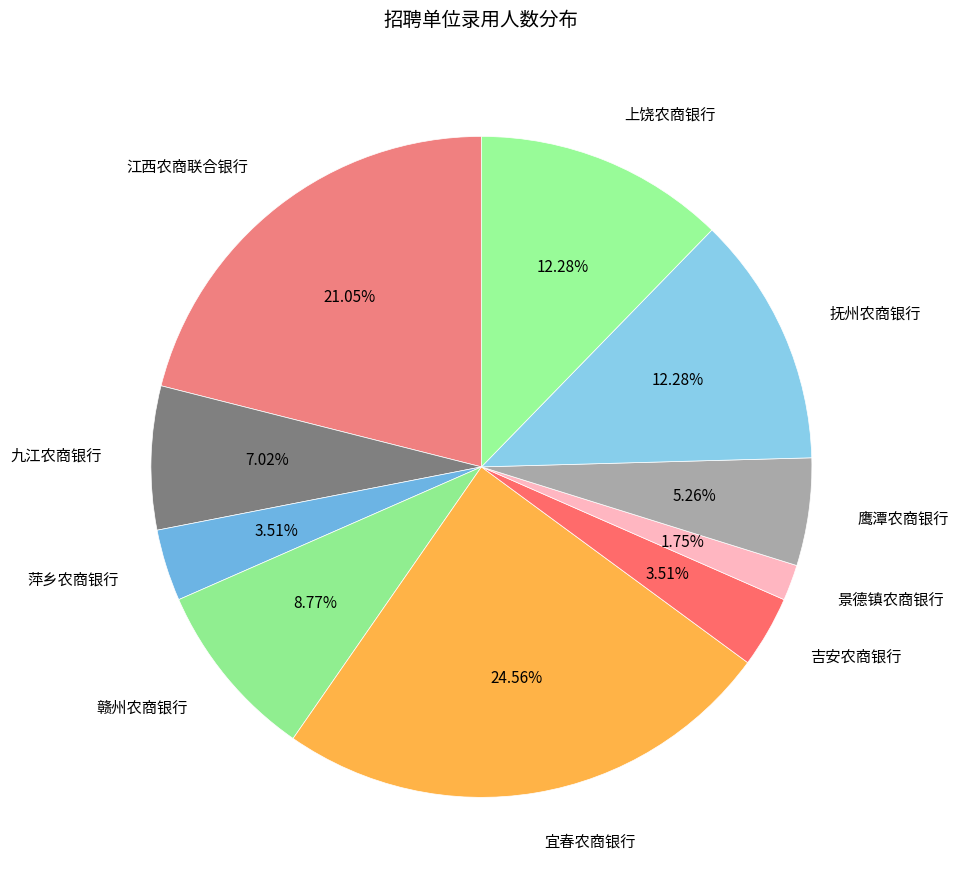

Do 宜春农商银行 and 景德镇农商银行 together represent more than half of the pie?

No